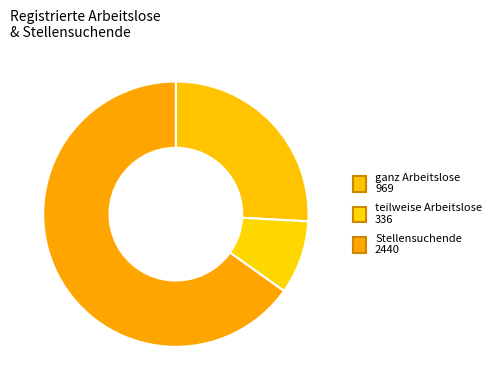

Which category accounts for the majority?

Stellensuchende